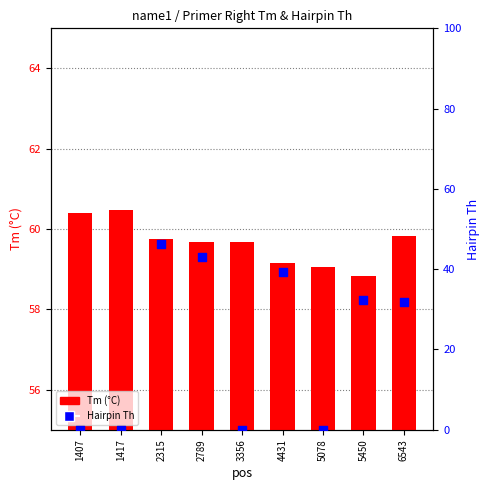

What is the total value across all series at 5078?

59.1